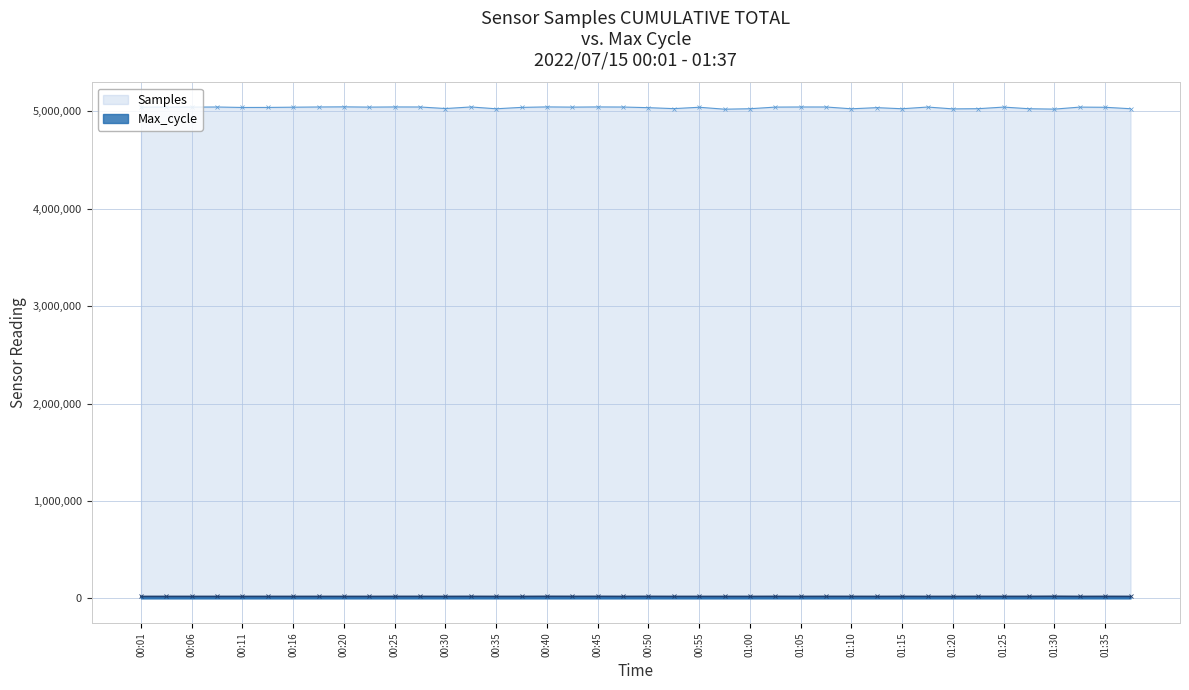

Is it true that Max_cycle equals 20211 at 01:17?

True